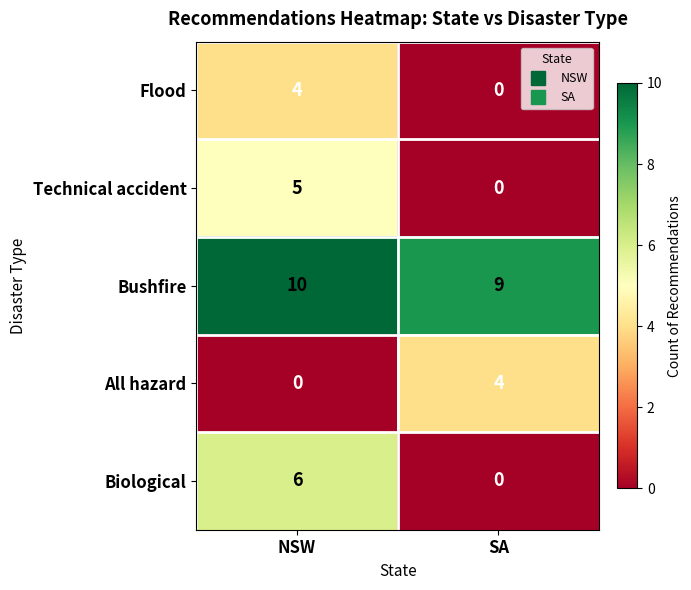

Which series has the largest range (max minus min)?

Biological